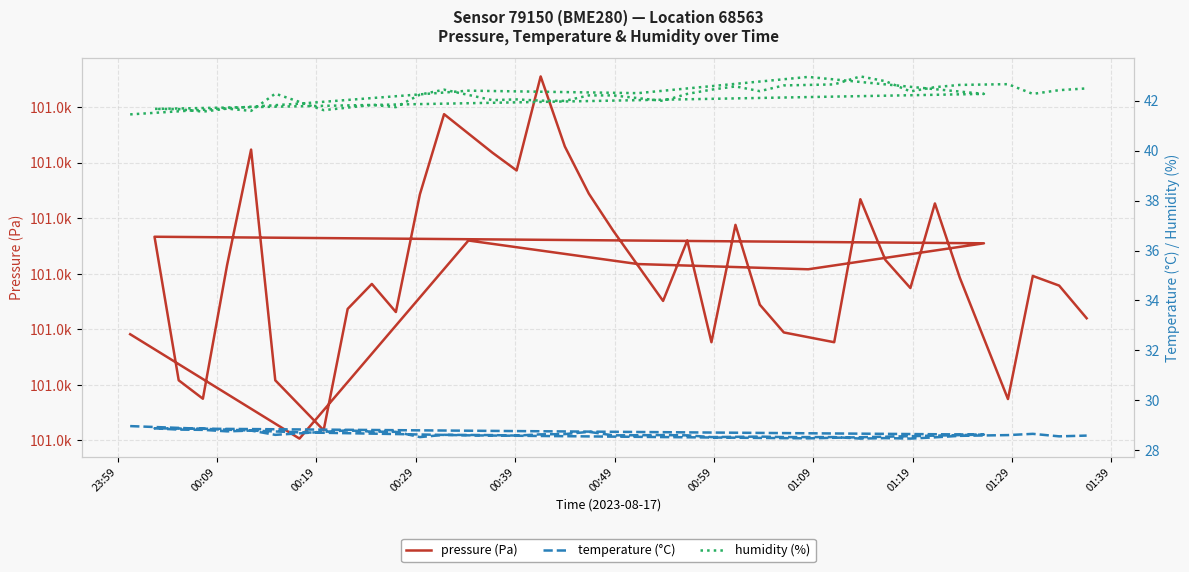

What is the difference between the maximum and second lowest values in the humidity (%) series?

1.4